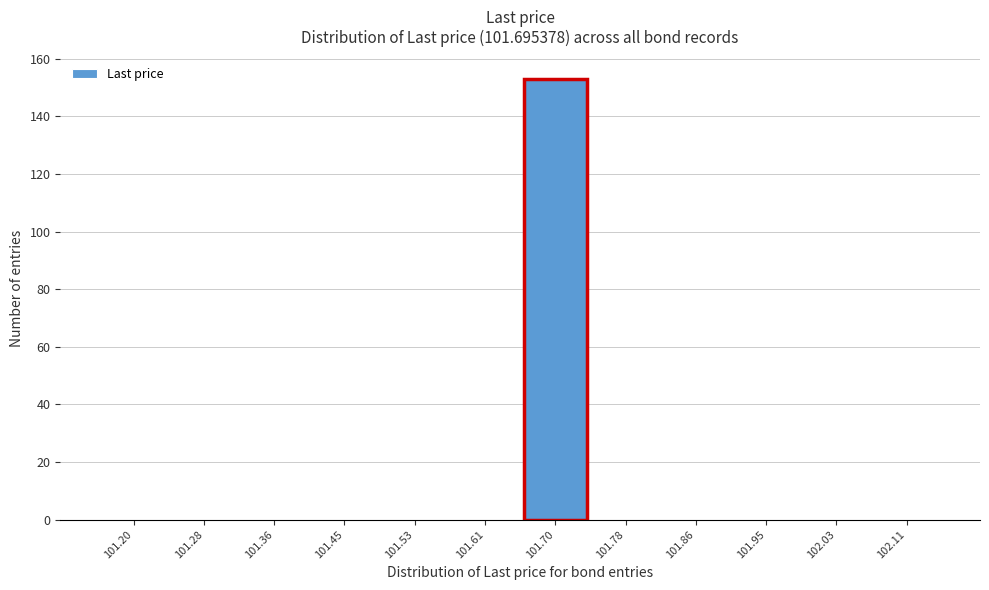

Reading left to right, list all the values displayed in this chart.

101.20=0	101.28=0	101.36=0	101.45=0	101.53=0	101.61=0	101.70=153	101.78=0	101.86=0	101.95=0	102.03=0	102.11=0